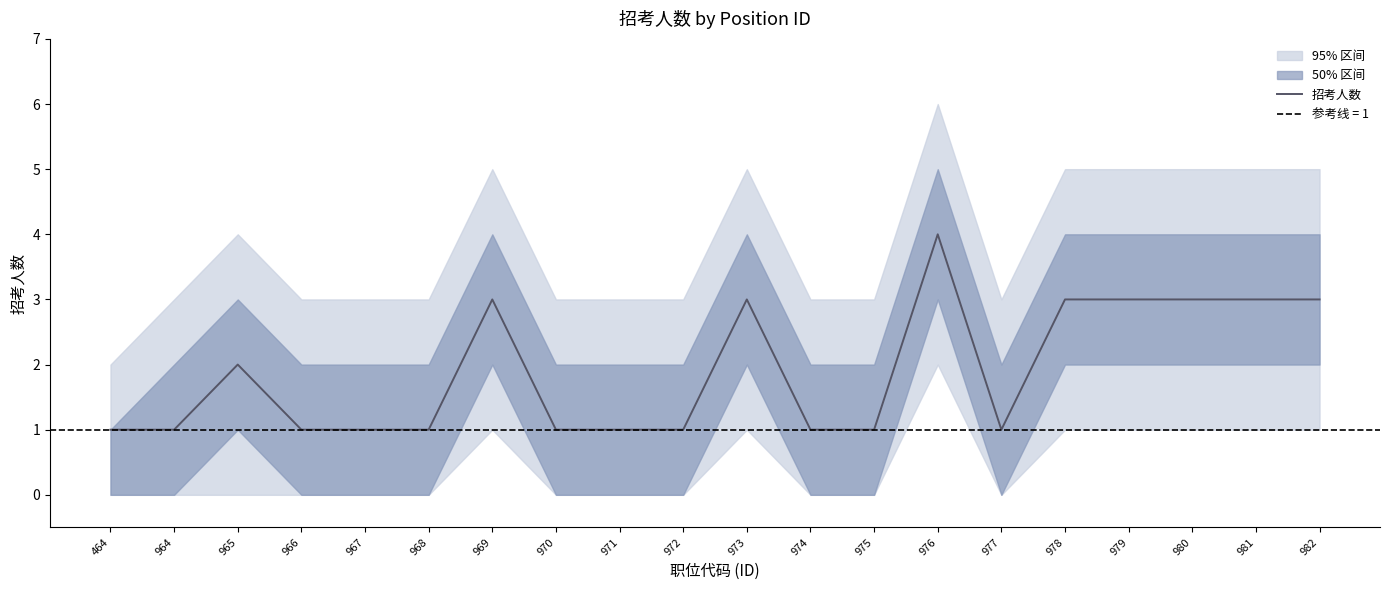

True or false: the data shows 3 at 980.

True